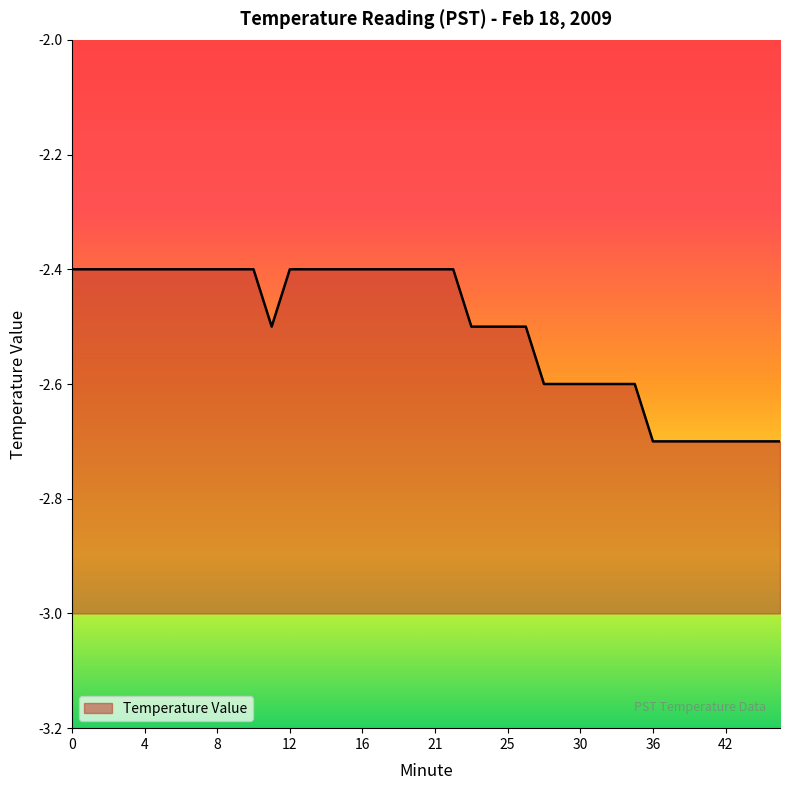

Rank the categories by value from lowest to highest.

36, 38, 39, 41, 42, 44, 45, 46, 28, 29, 30, 31, 32, 34, 11, 23, 24, 25, 26, 0, 1, 2, 3, 4, 5, 6, 7, 8, 9, 10, 12, 13, 14, 15, 16, 17, 18, 19, 21, 22